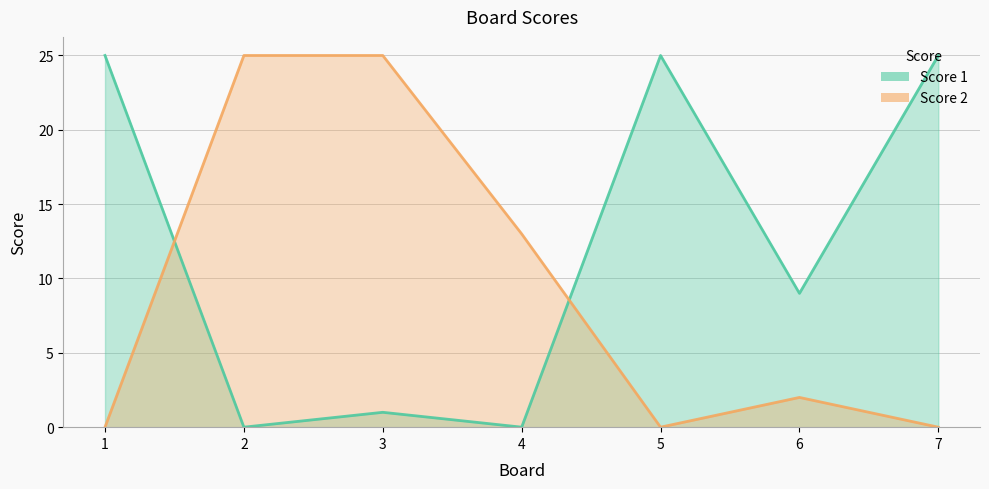

At which label does Score 1 first exceed 9?

1